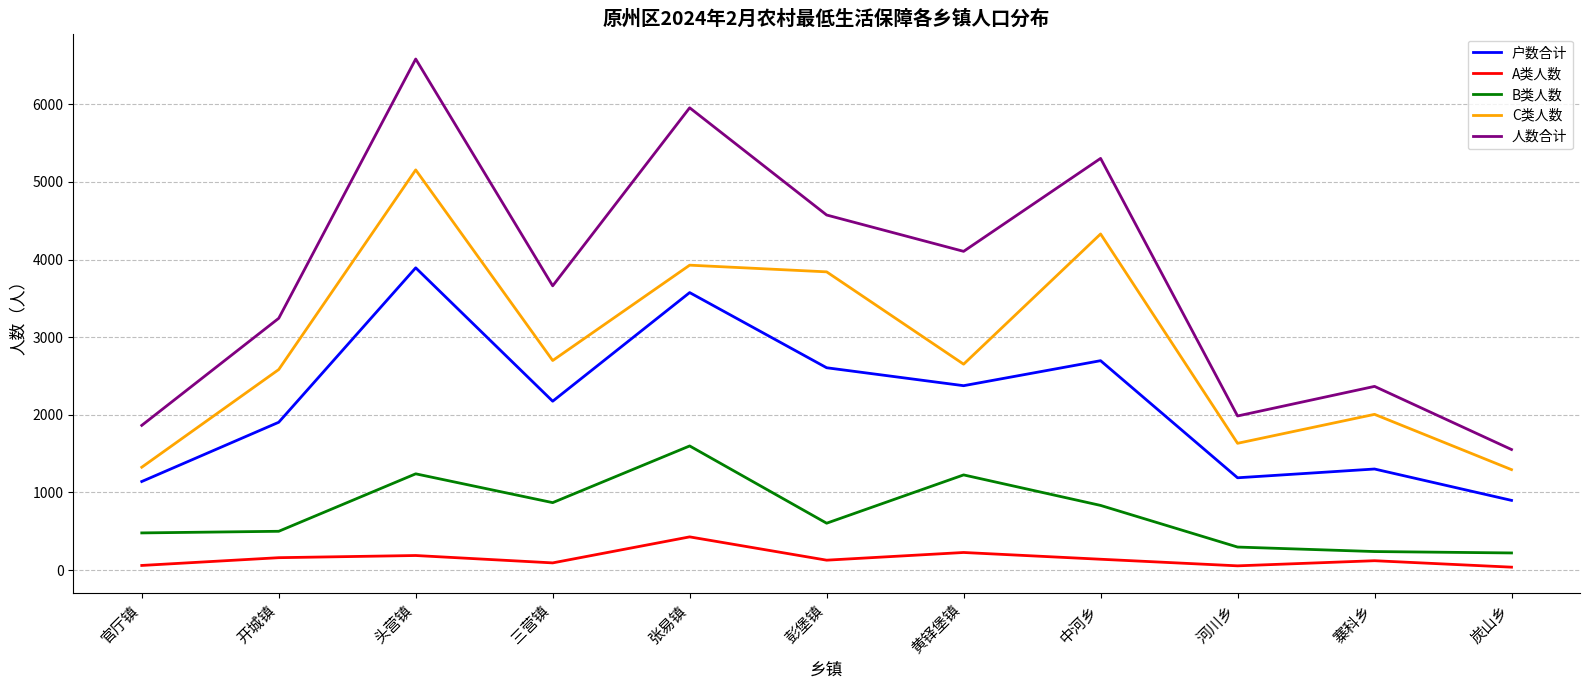

What is the spread (max minus min) of values at 黄铎堡镇?

3878